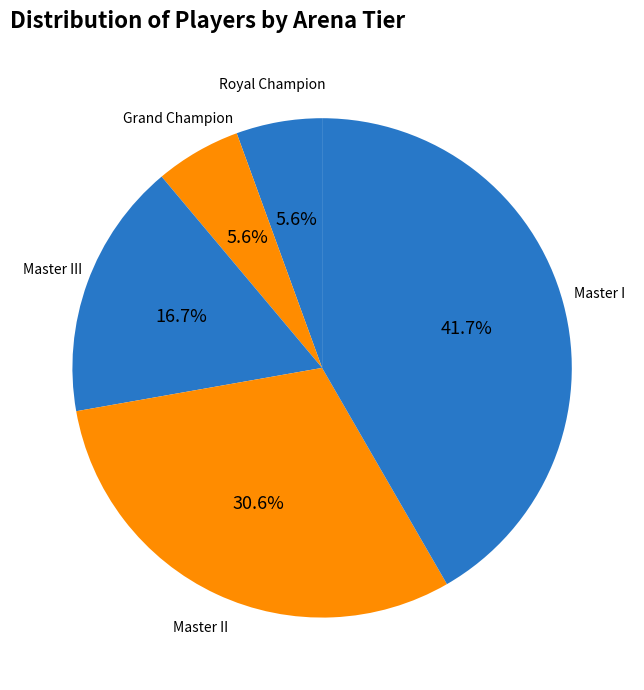

What percentage do Master II and Master I together represent?

72.2%